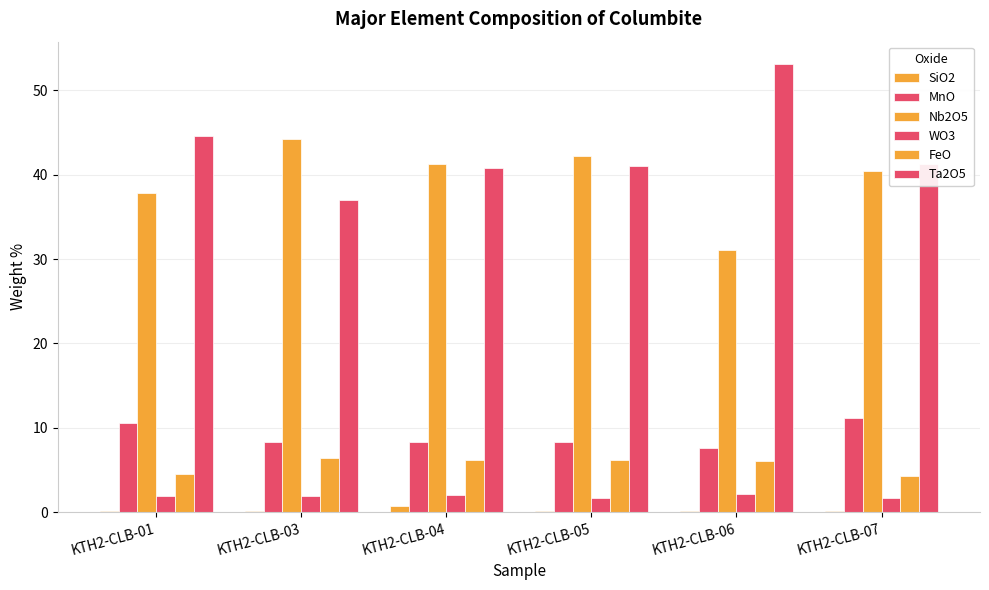

Does the chart contain stacked bars?

No